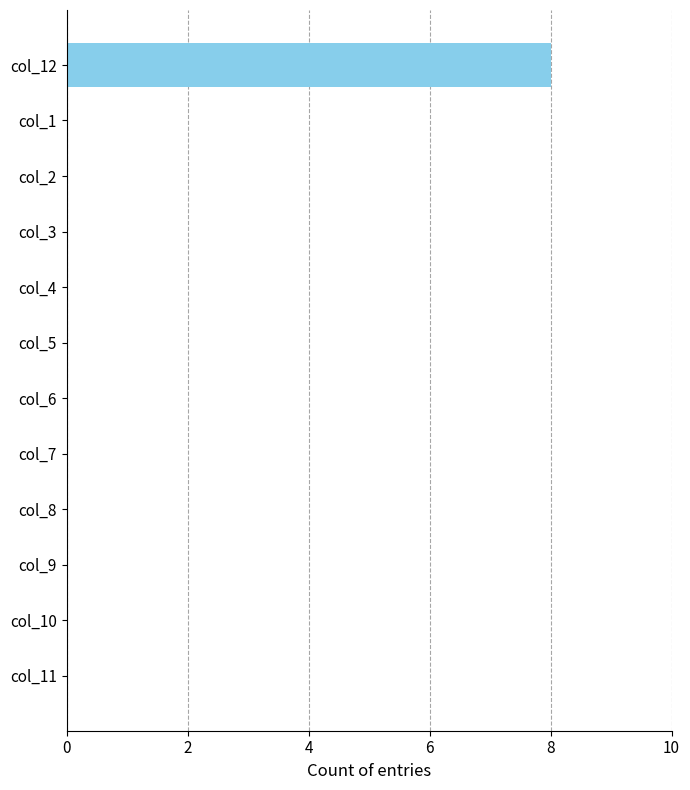

What is the change in value from col_12 to col_11?

-8